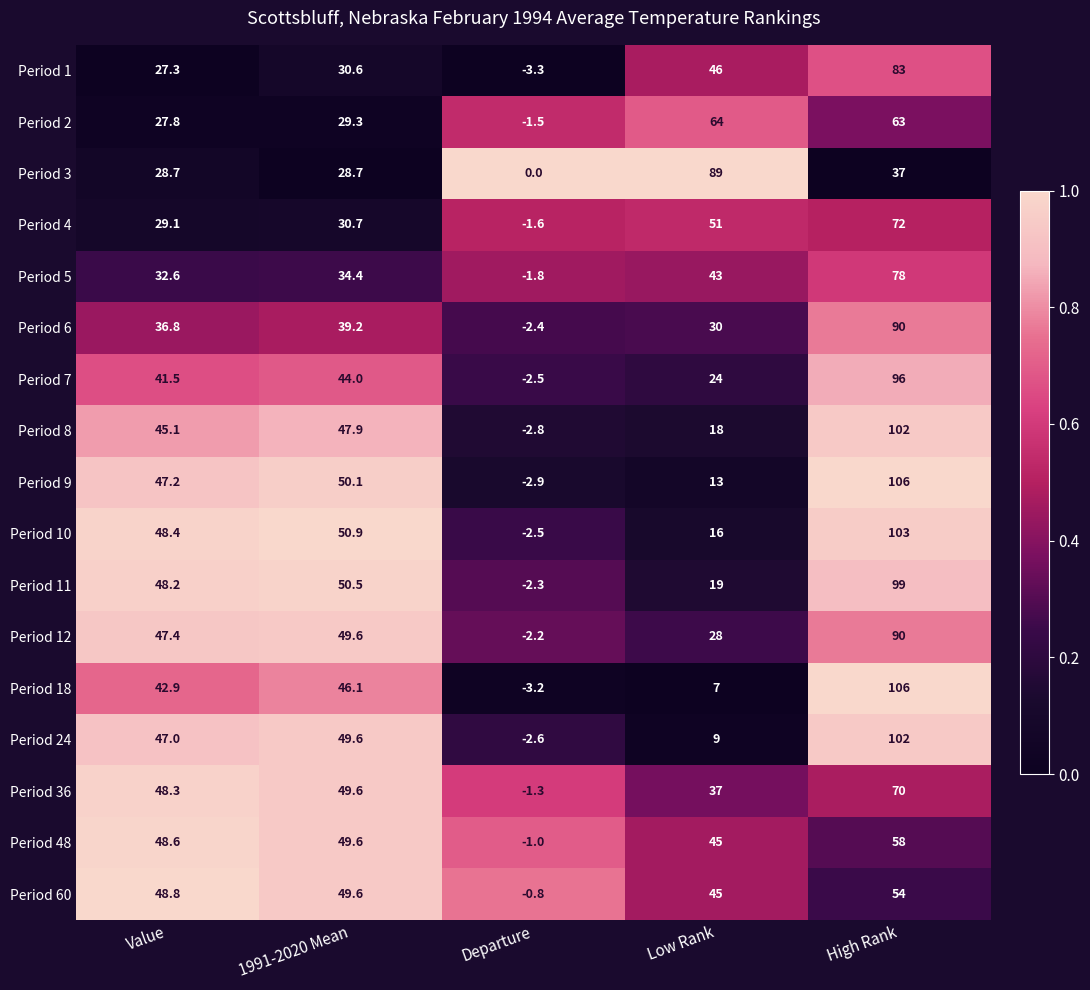

Which series has the largest range (max minus min)?

Period 18